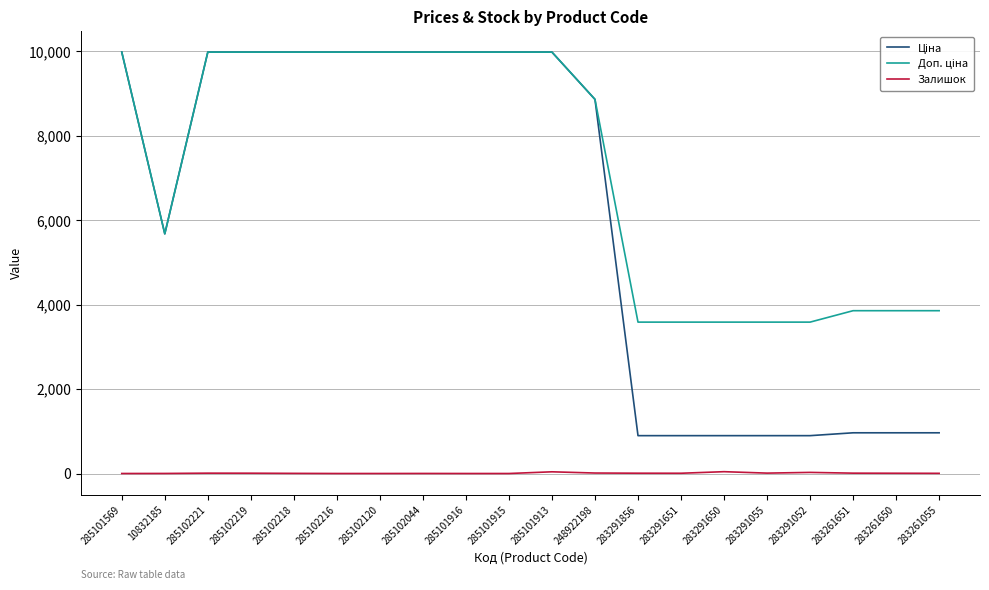

What is the total value across all series at 285102044?

19951.0